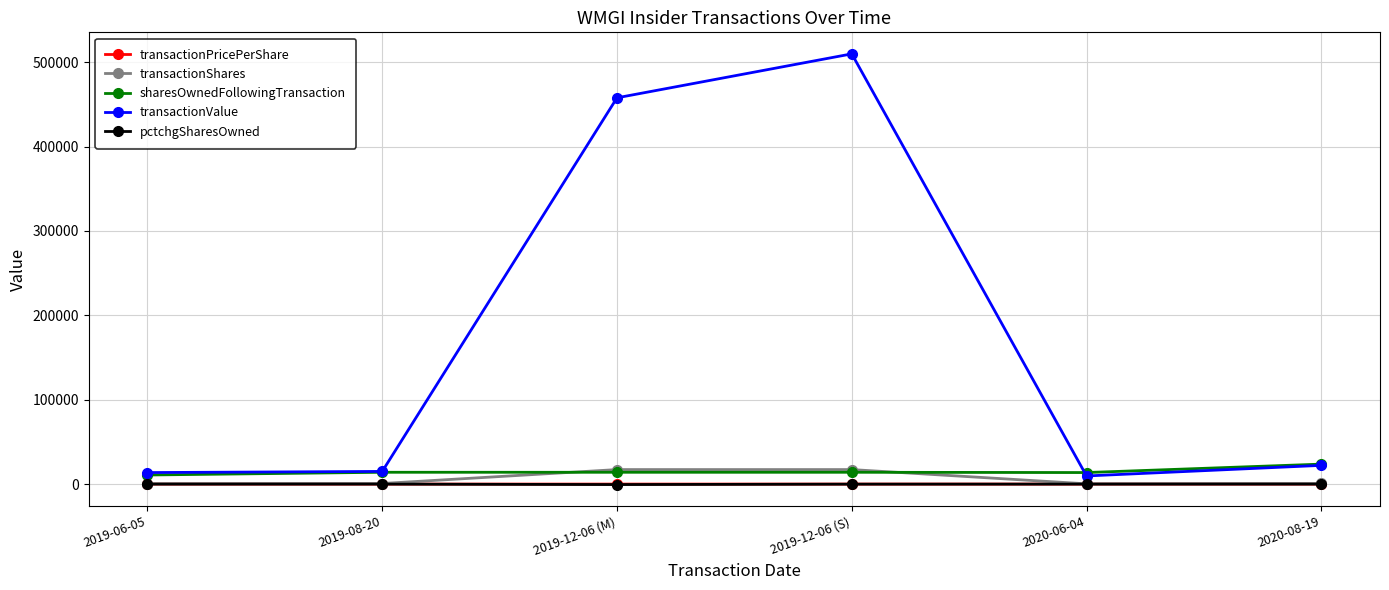

What is the difference between the maximum and second lowest values in the transactionShares series?

16778.0